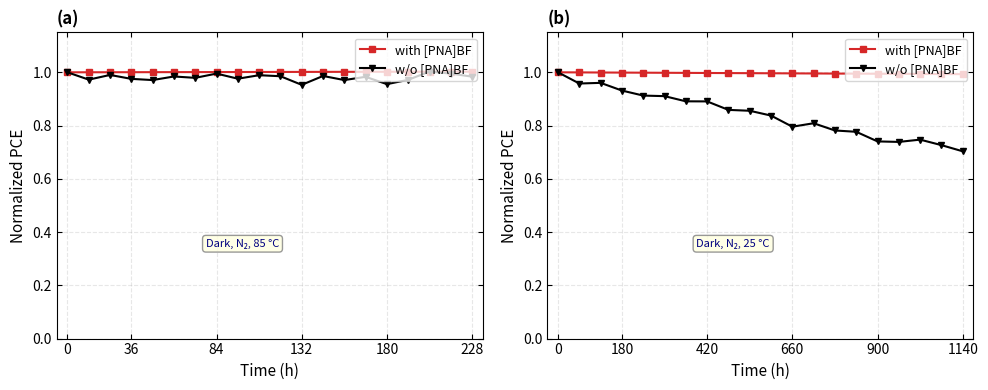

Does the chart display data point markers on the line(s)?

Yes